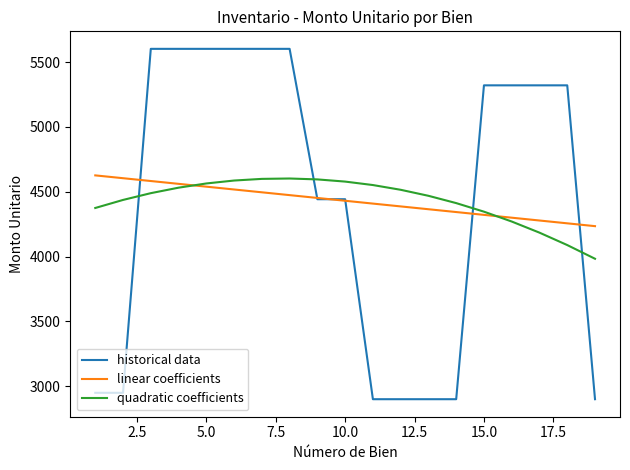

What is the difference between the maximum and minimum values in the historical data series?

2702.8